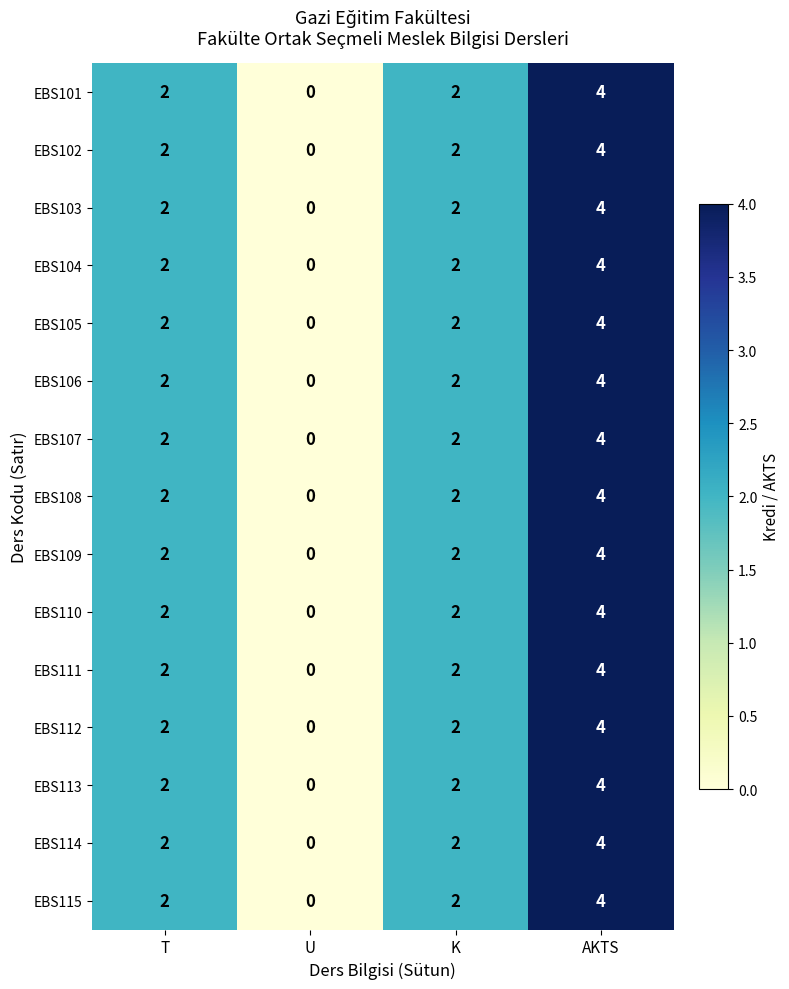

What is the approximate value of EBS103 at AKTS?

4